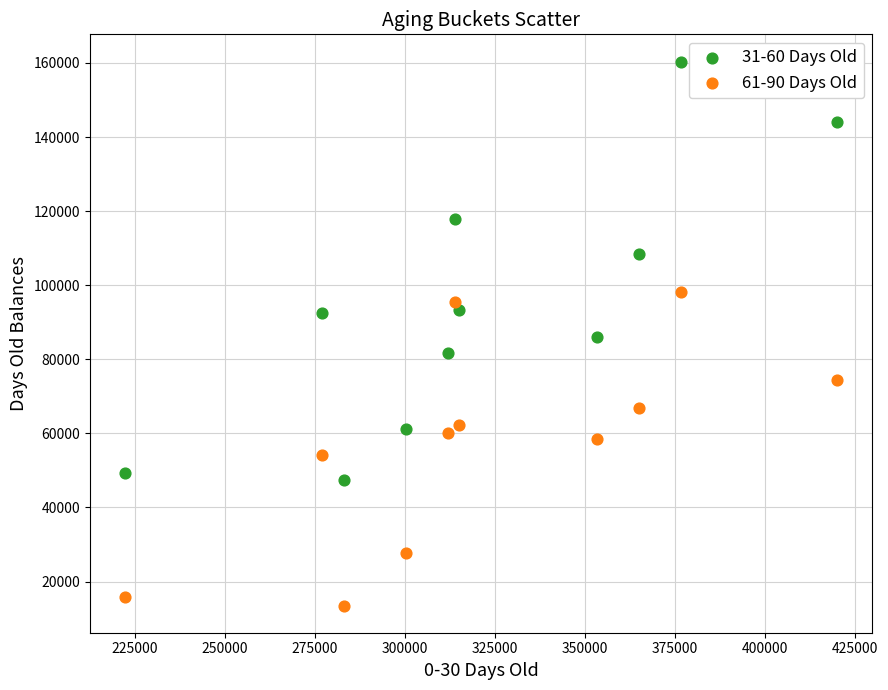

Which series reaches the maximum Y coordinate?

31-60 Days Old